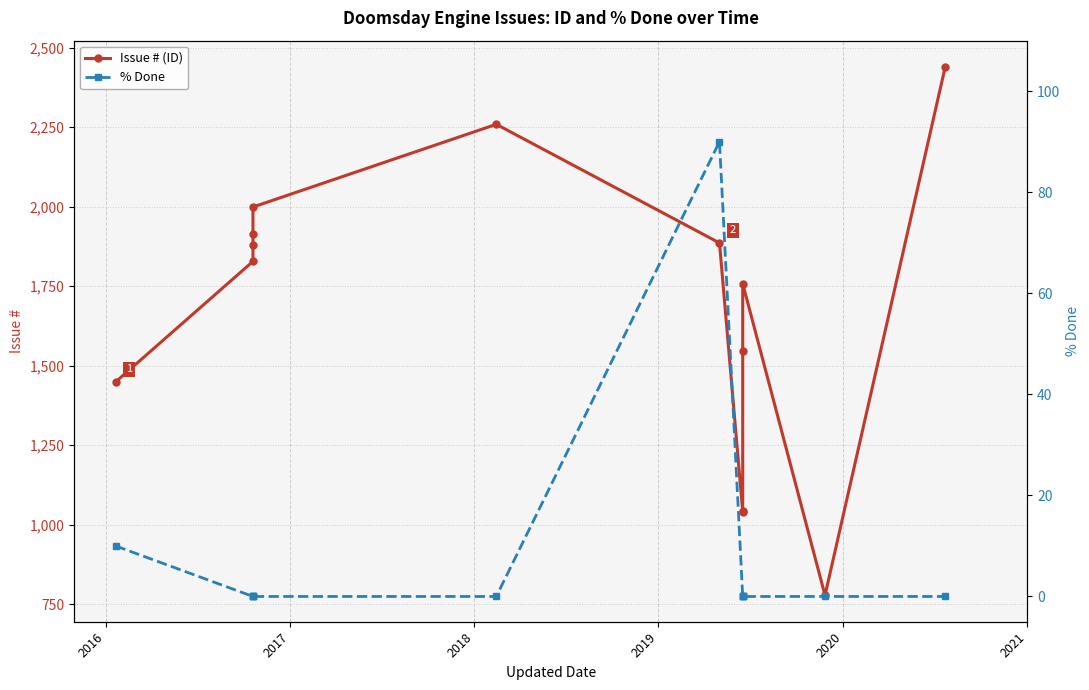

True or false: % Done and Issue # (ID) cross at least once.

False